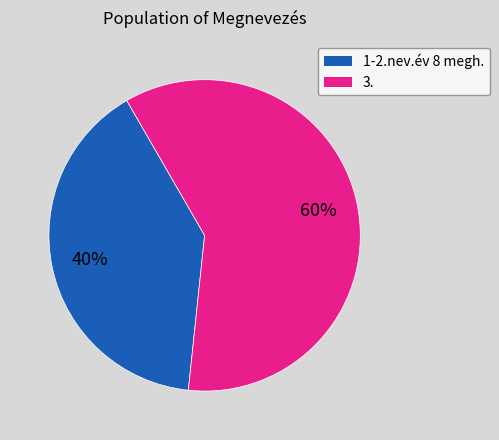

Is the sum of 1-2.nev.év 8 megh. and 3. greater than half?

Yes